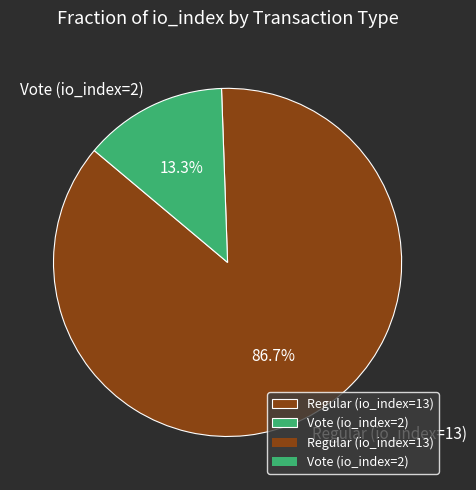

Which category has the biggest portion of the pie?

Regular (io_index=13)